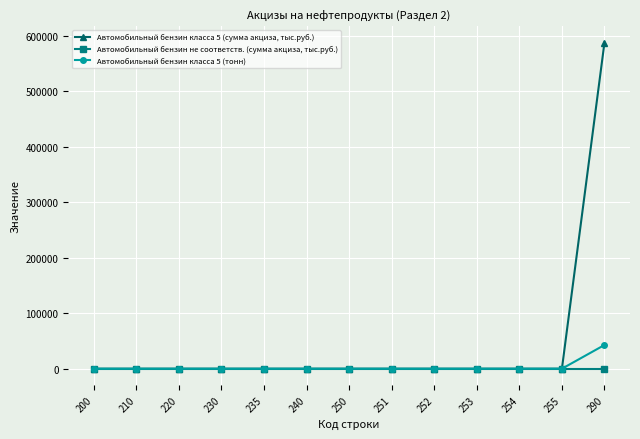

Which label corresponds to the largest value in the chart?

290